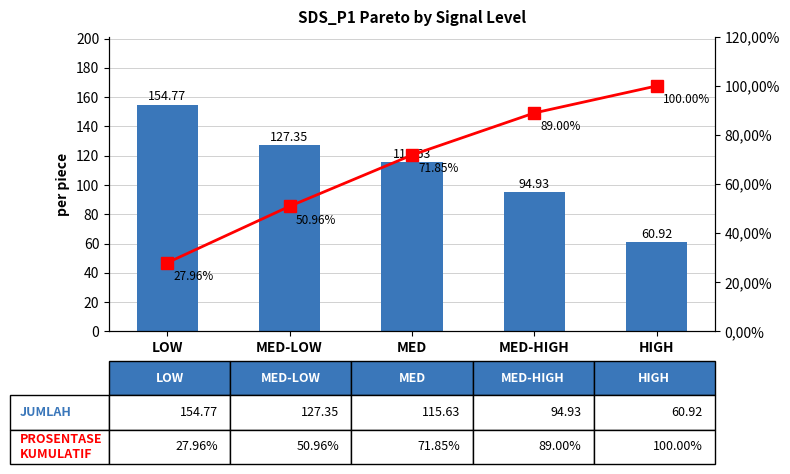

How many categories are shown in the chart?

5